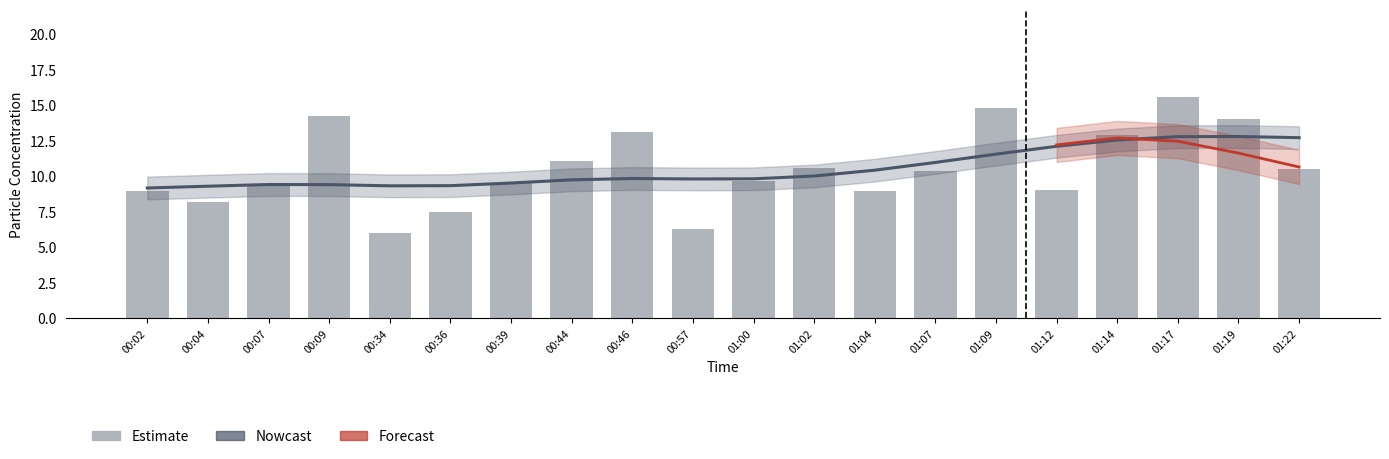

What is the difference between the second highest and minimum values?

8.8